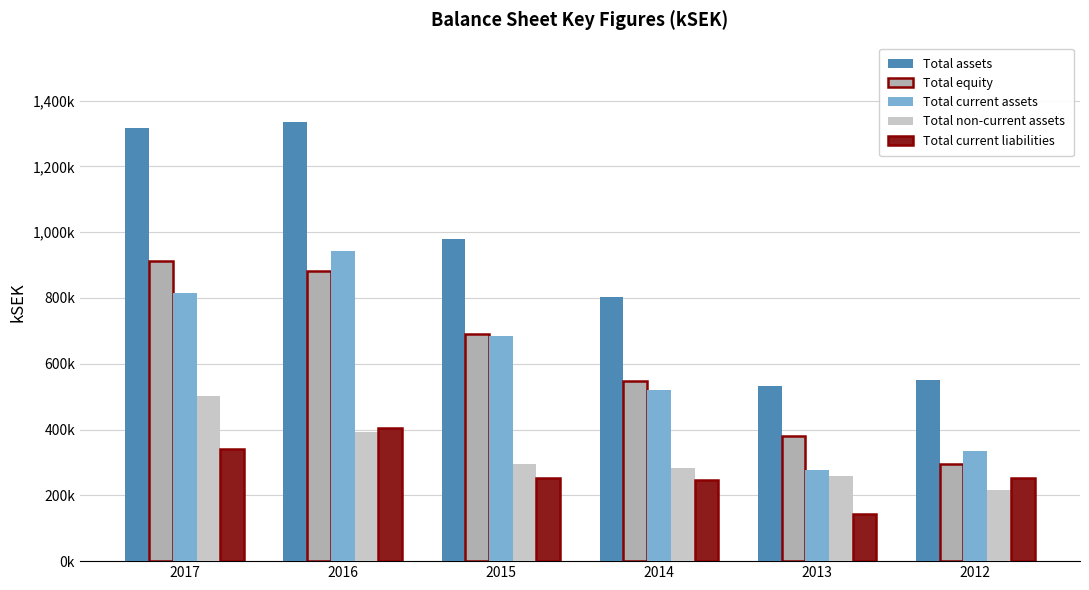

Which has a higher value, 2015 or 2012?

2015